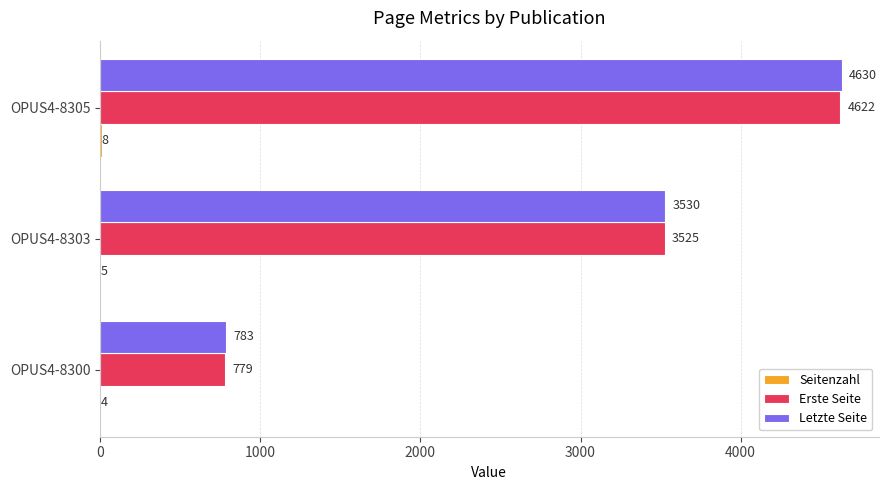

Between OPUS4-8300 and OPUS4-8305, which series saw the biggest shift?

Letzte Seite